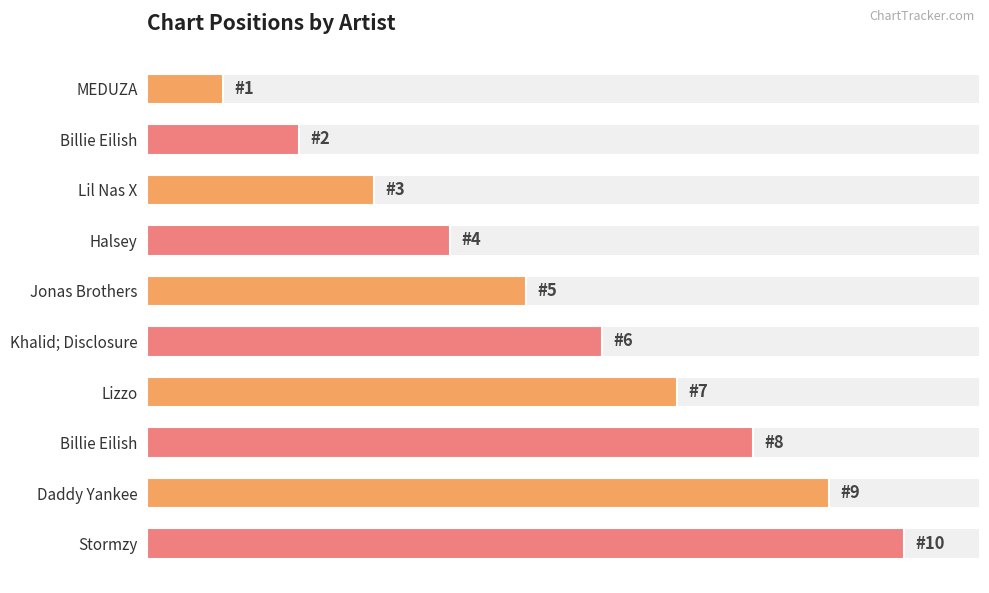

How many bars are there in total?

10